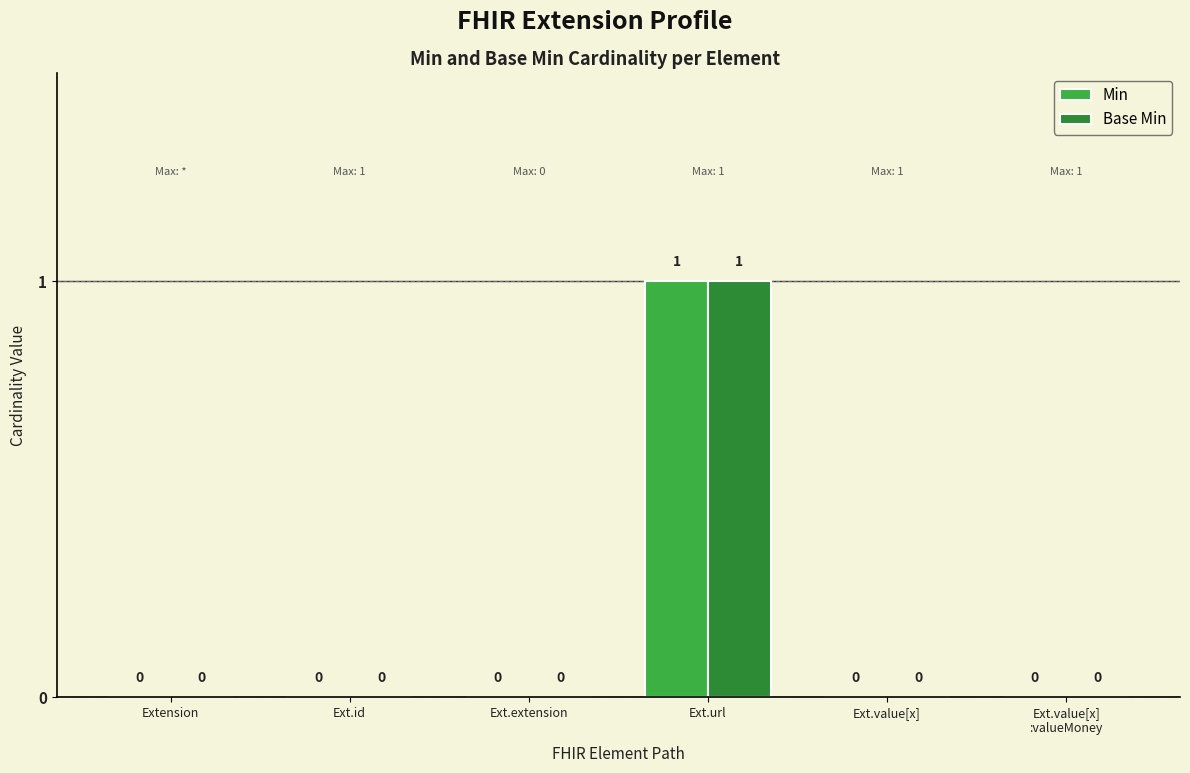

What is the maximum value for Base Min?

1